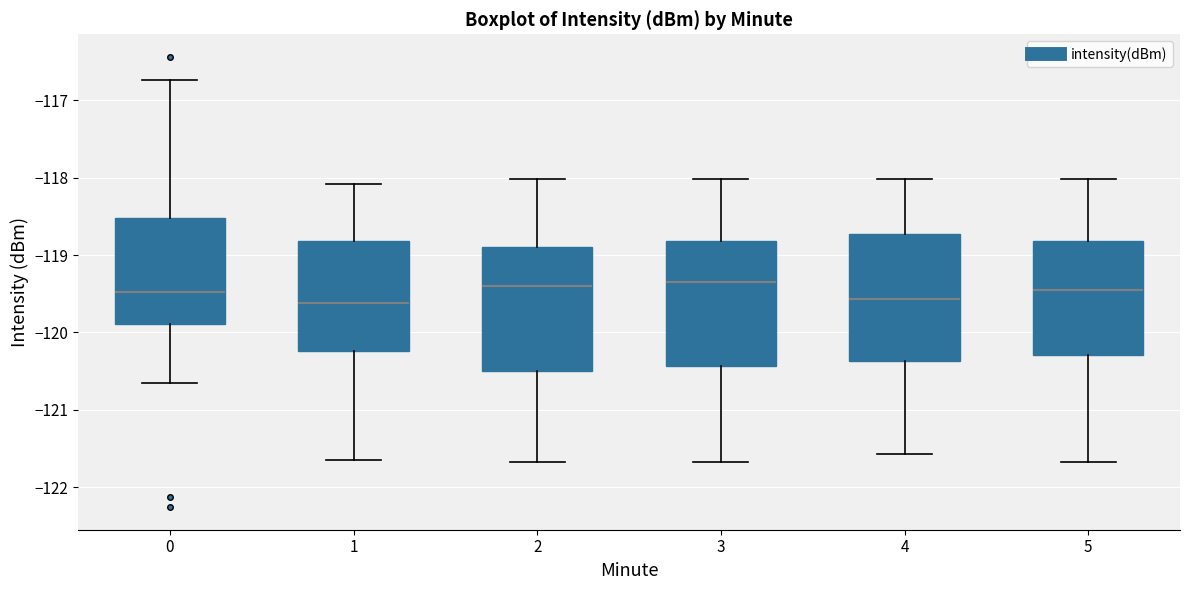

Reading left to right, transcribe this box plot: for each box, give where its median line is, the range the box spans, and where its two whiskers end, as read against the y-axis. The values are not printed on the chart, so give them approximately, as read against the axis.

0: median -119.5, box -119.9 to -118.5, whiskers -120.7 to -116.7
1: median -119.6, box -120.2 to -118.8, whiskers -121.6 to -118.1
2: median -119.4, box -120.5 to -118.9, whiskers -121.7 to -118.0
3: median -119.3, box -120.4 to -118.8, whiskers -121.7 to -118.0
4: median -119.6, box -120.4 to -118.7, whiskers -121.6 to -118.0
5: median -119.5, box -120.3 to -118.8, whiskers -121.7 to -118.0